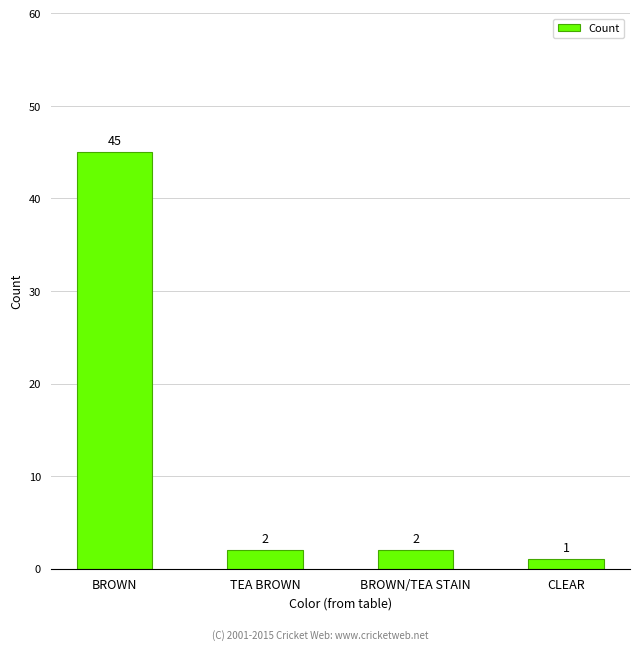

Between BROWN and CLEAR, which is larger?

BROWN